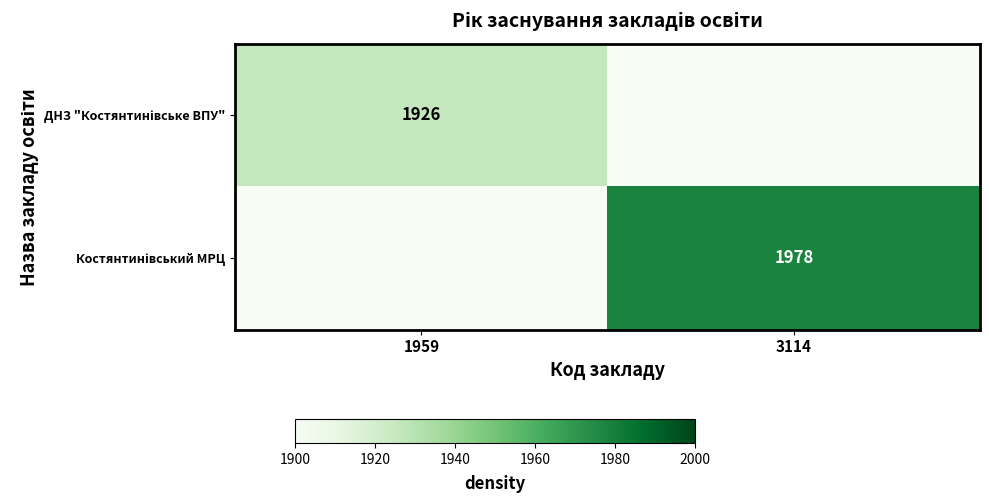

Which series changed the most between 1959 and 3114?

Костянтинівський МРЦ